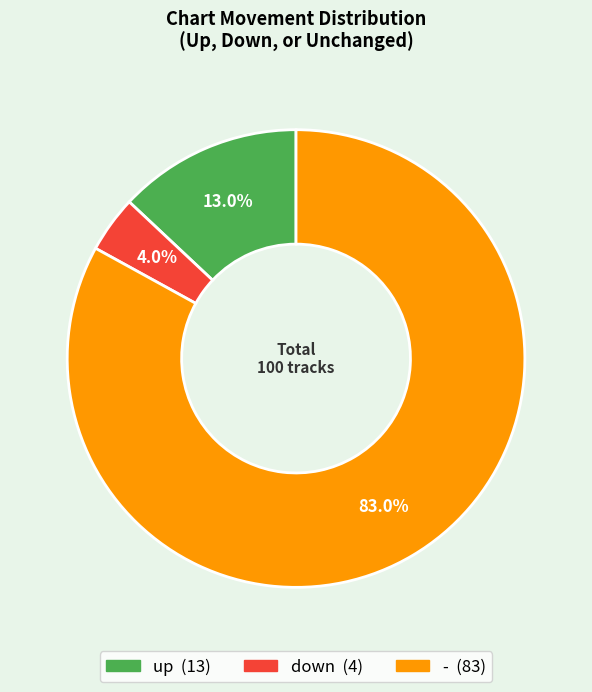

Is it true that down is 4% of the pie?

True